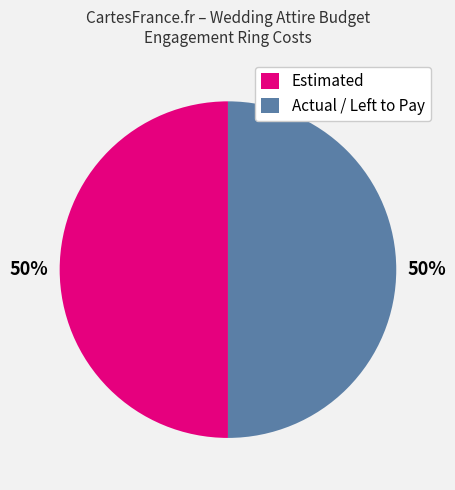

Is it true that Estimated is 57% of the pie?

False